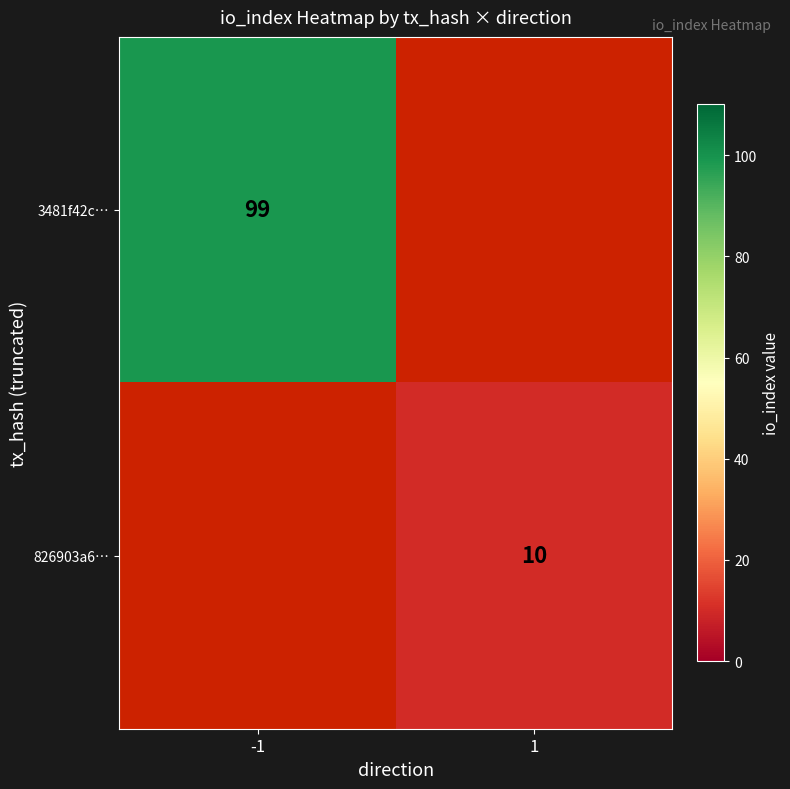

True or false: 3481f42c… has a value of 99 at -1.

True